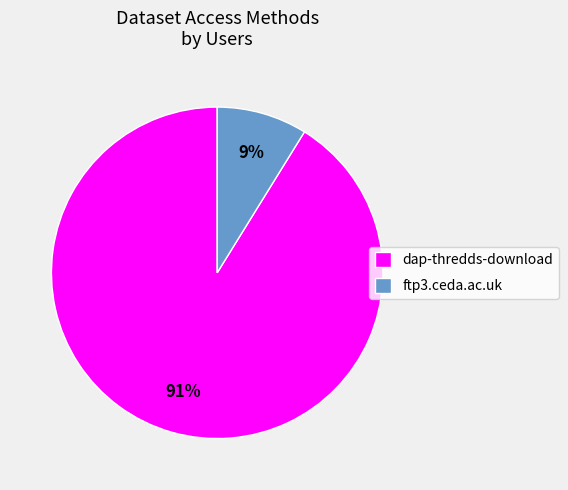

Does ftp3.ceda.ac.uk represent more than half of the total?

No